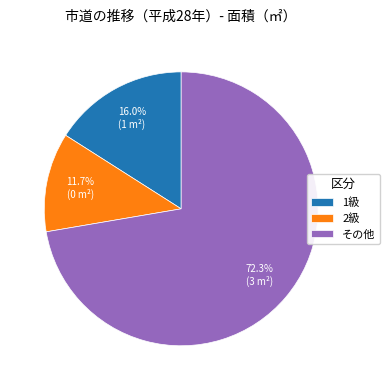

True or false: その他 accounts for 72% of the total.

True